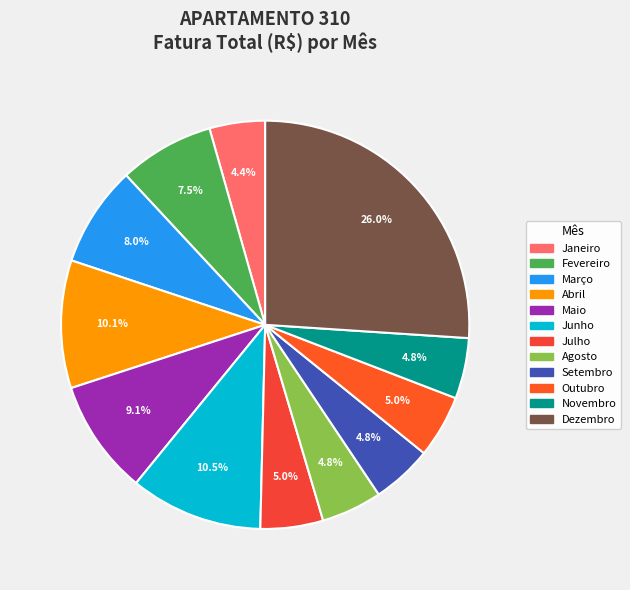

Count the number of slices in the pie.

12